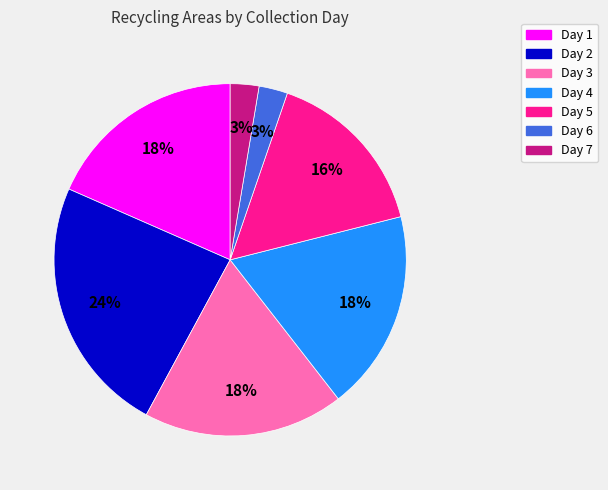

Is the sum of Day 3 and Day 5 greater than half?

No